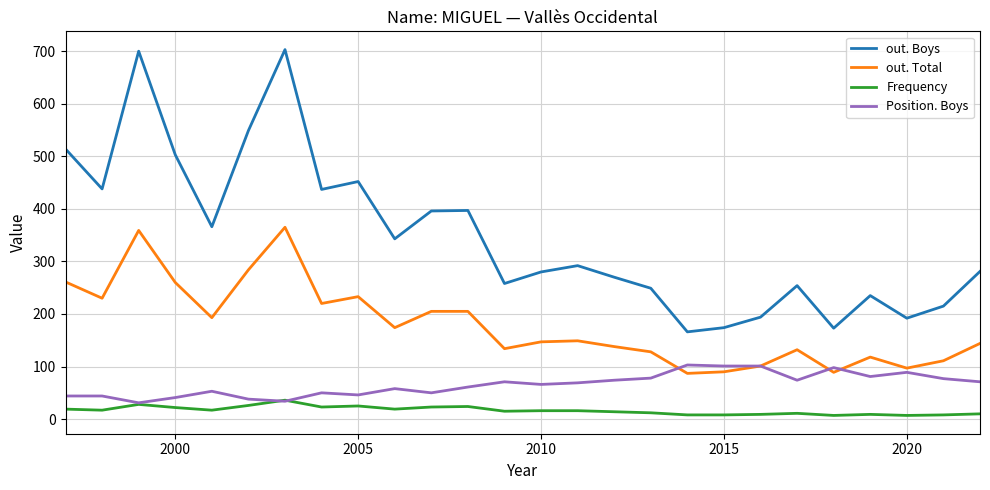

Count the number of data series in this chart.

4